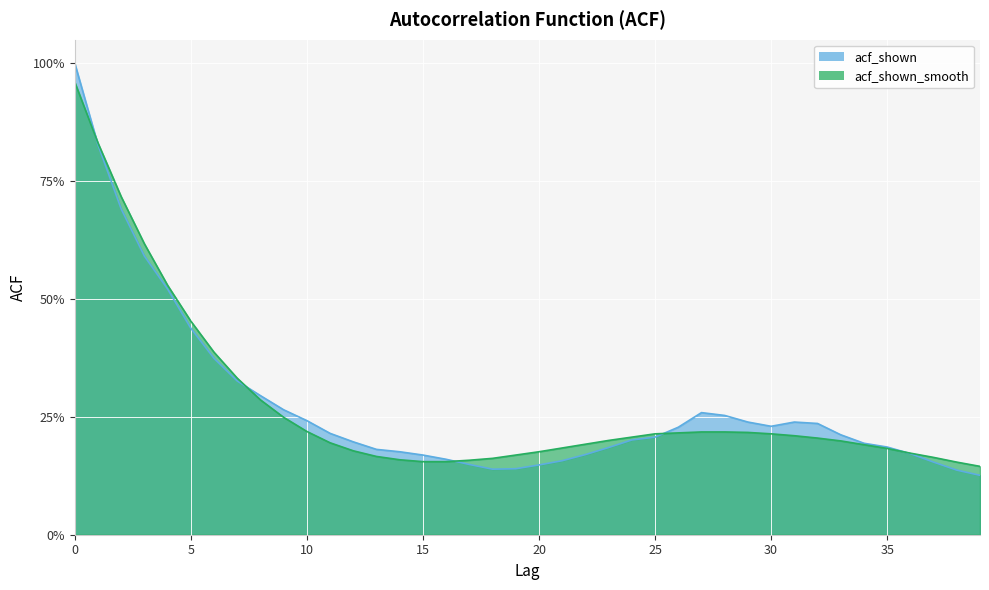

What is the difference between the acf_shown values at 6 and 33?

0.2